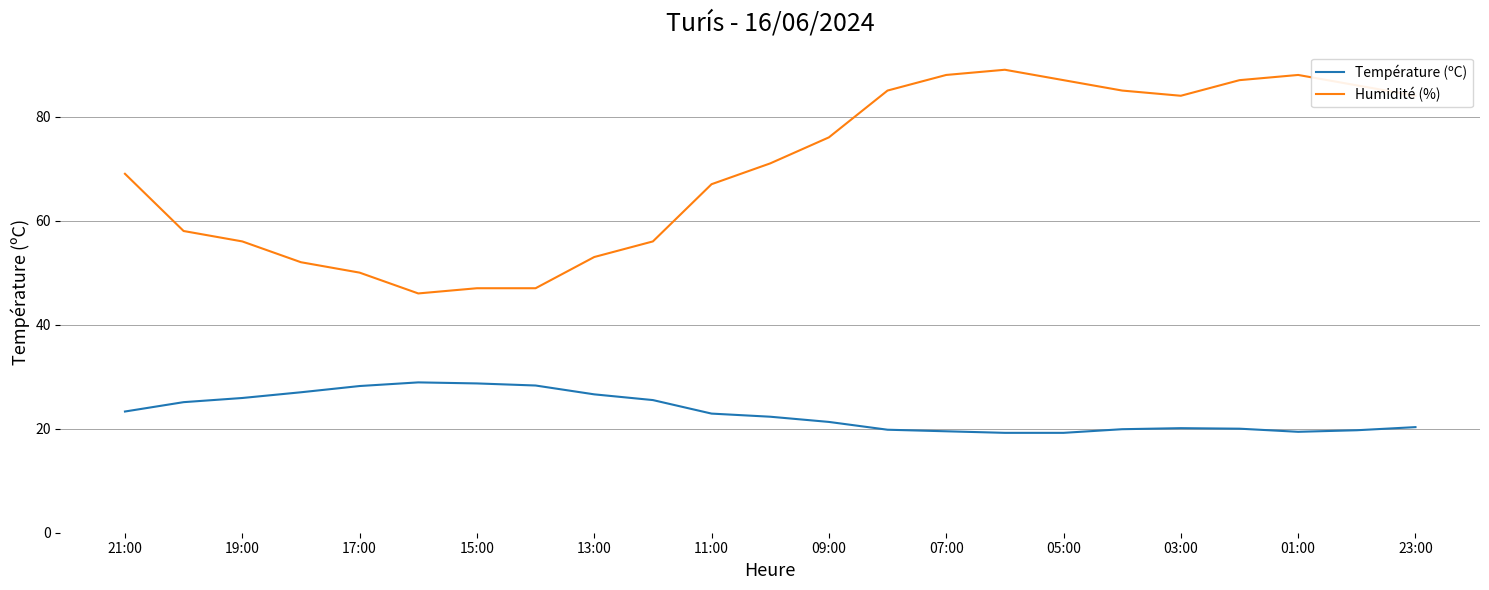

What is the difference between the maximum and minimum values in the Humidité (%) series?

43.0